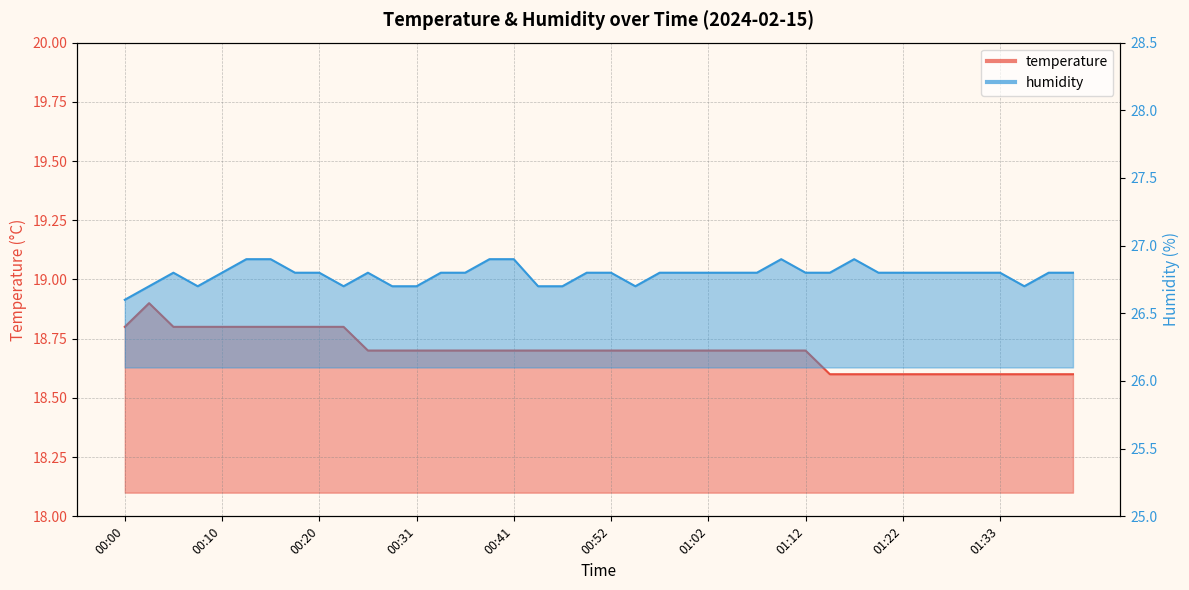

True or false: humidity has a value of 47.0 at 01:30.

False